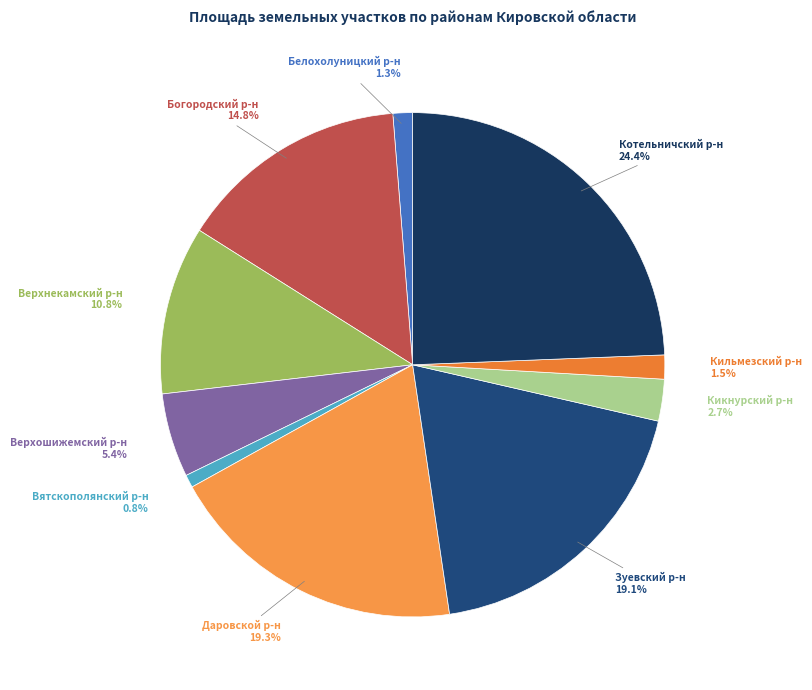

To the nearest percent, what percentage of the pie is Даровской р-н?

19%